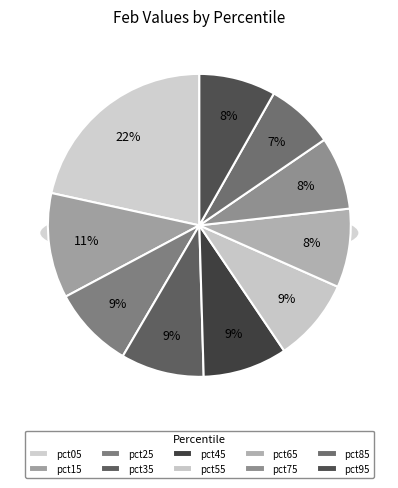

Combined, do pct15 and pct95 account for over 50%?

No